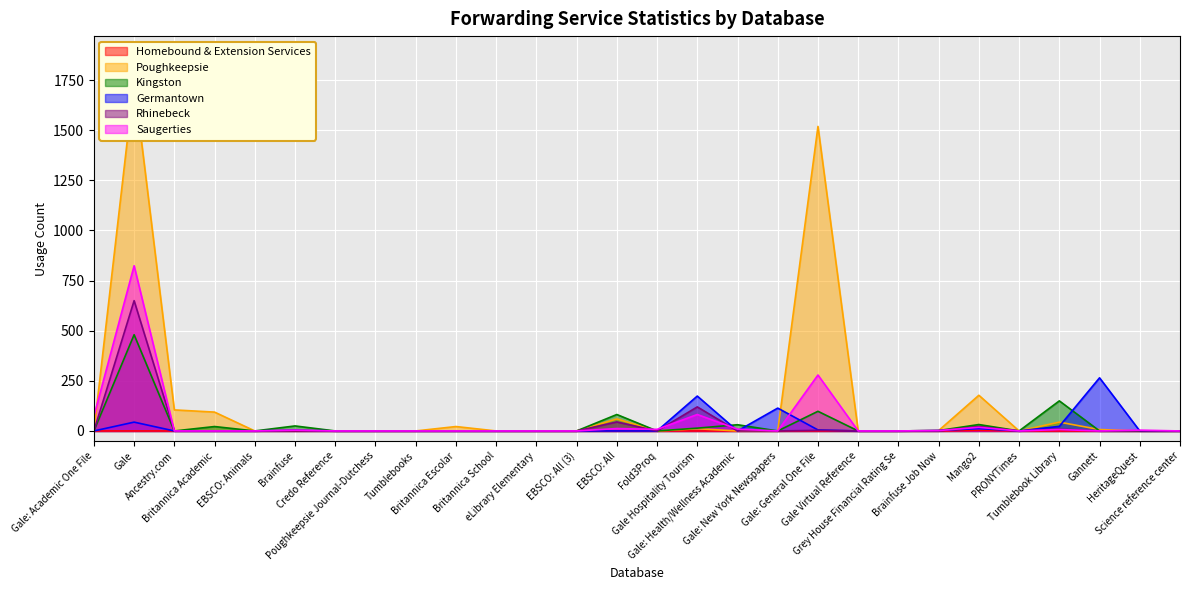

What is the average value of the Rhinebeck series?

30